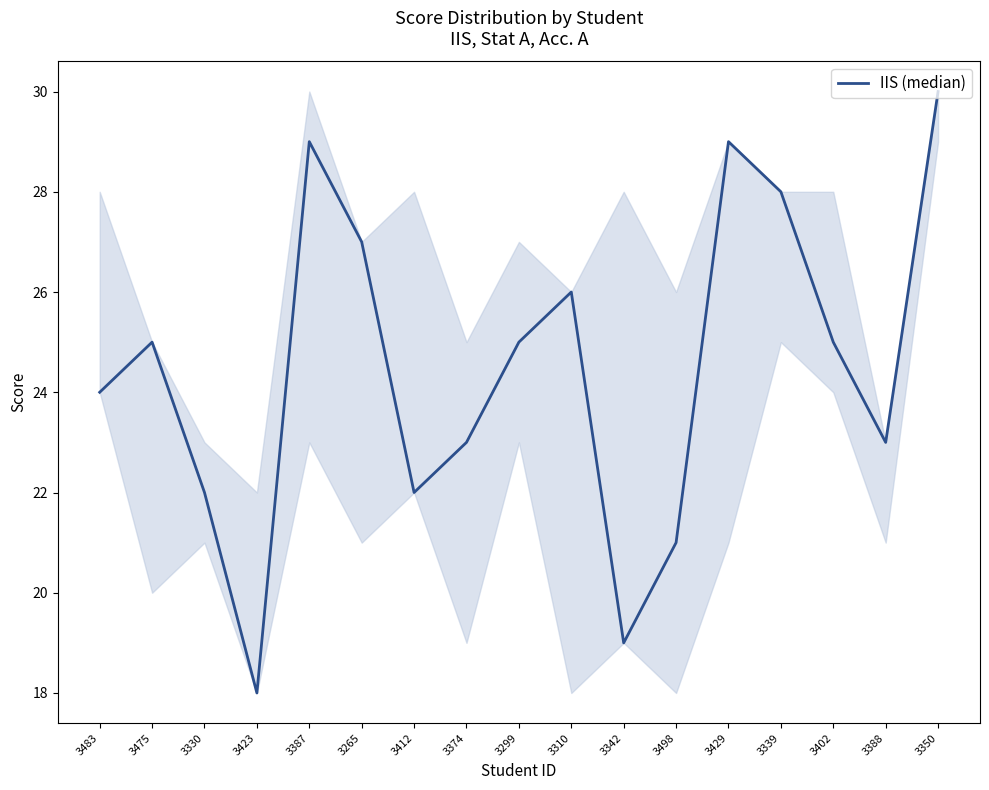

What is the sum of all values?

416